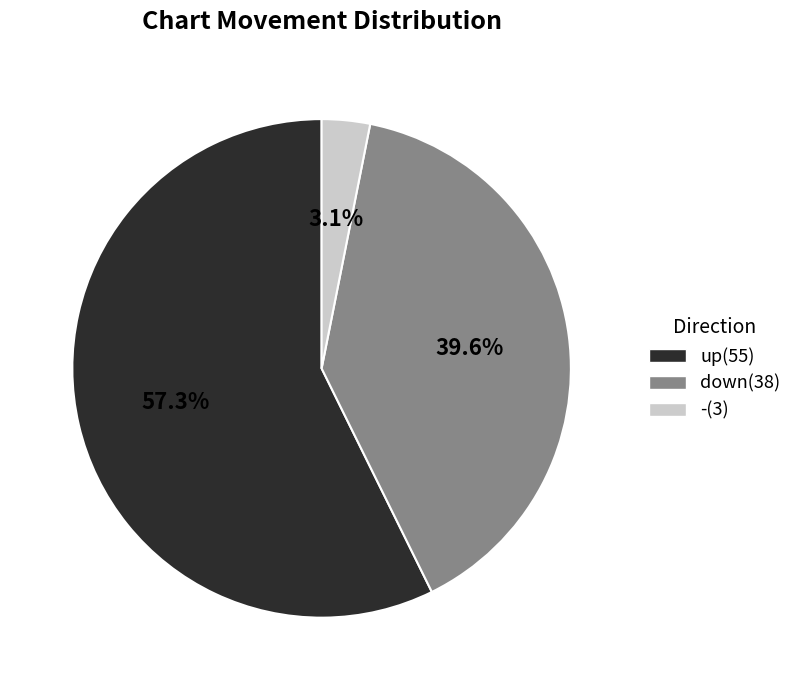

Is it true that down is 27% of the pie?

False